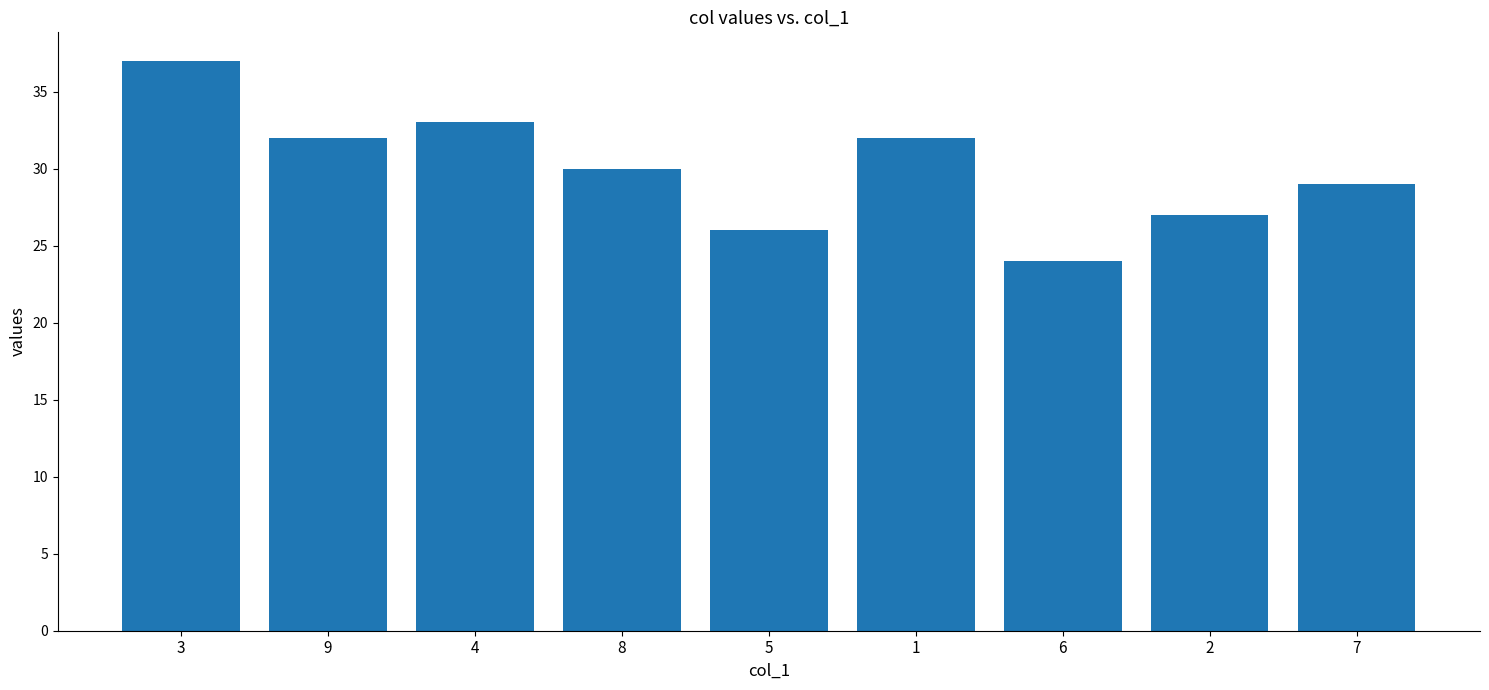

What is the label of the 8th bar from the left?

2